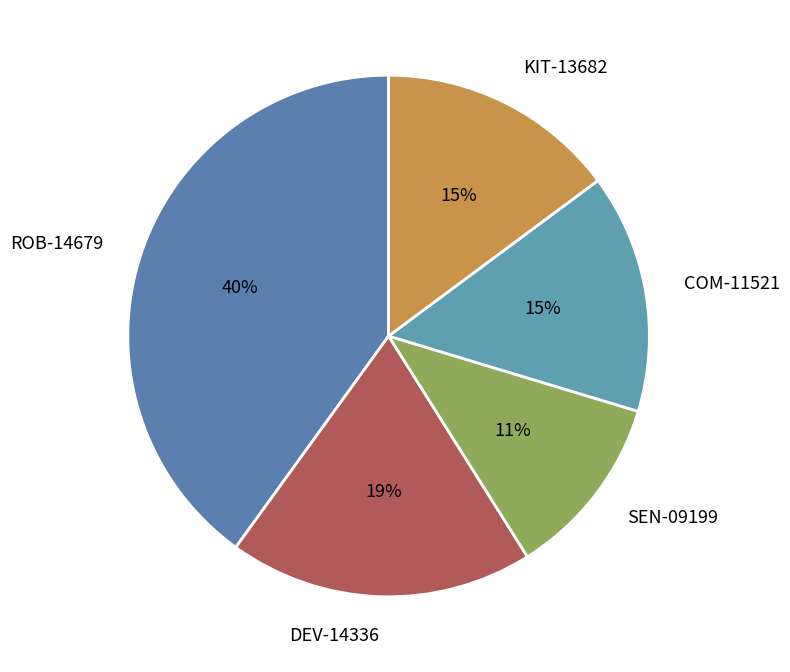

To the nearest percent, what is the combined percentage of DEV-14336 and SEN-09199?

30%